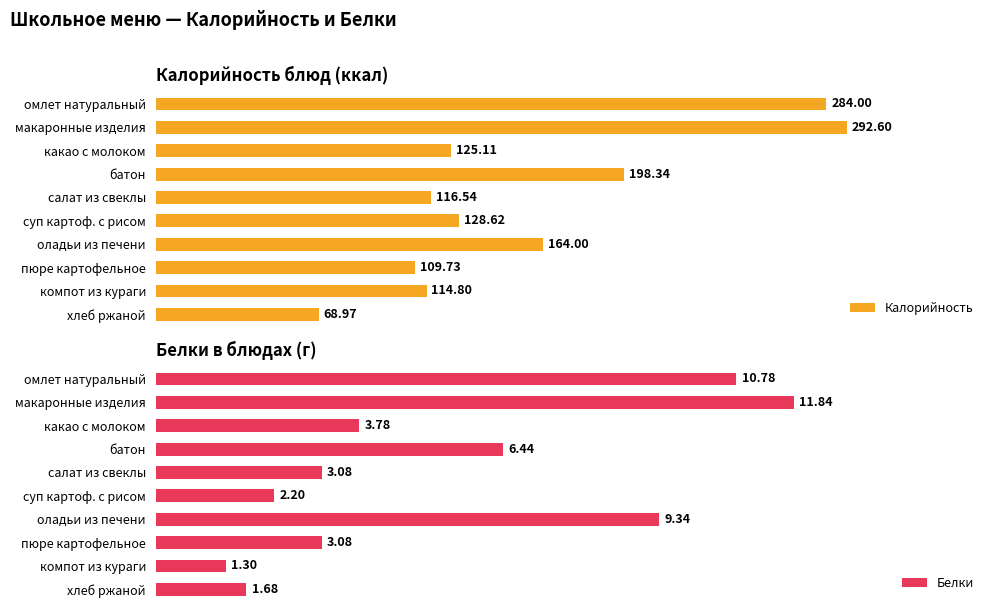

What are all the series names shown in the legend?

Калорийность, Белки